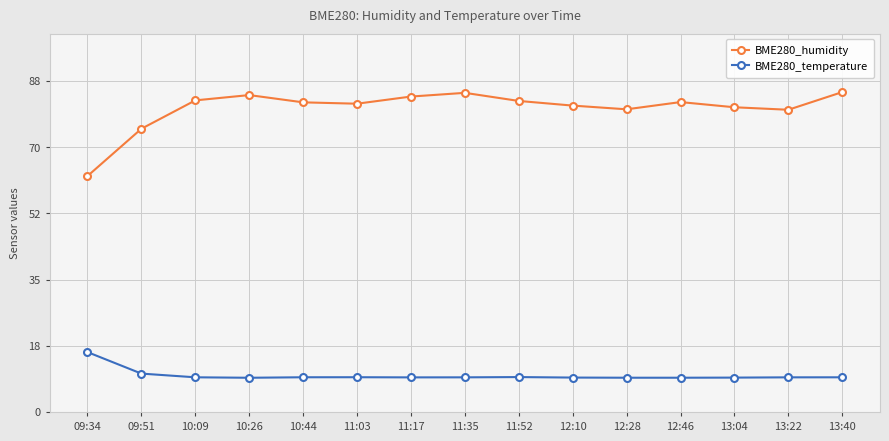

Rank the series at 13:40 from lowest to highest value.

BME280_temperature, BME280_humidity